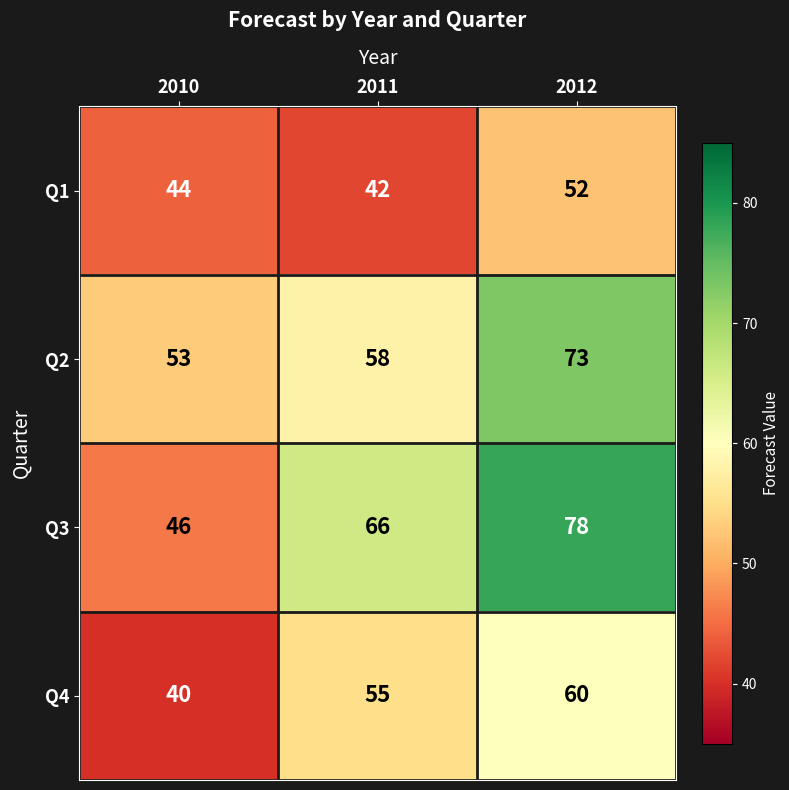

Reading left to right, extract all data points from this chart.

Q1: 44	42	52
Q2: 53	58	73
Q3: 46	66	78
Q4: 40	55	60